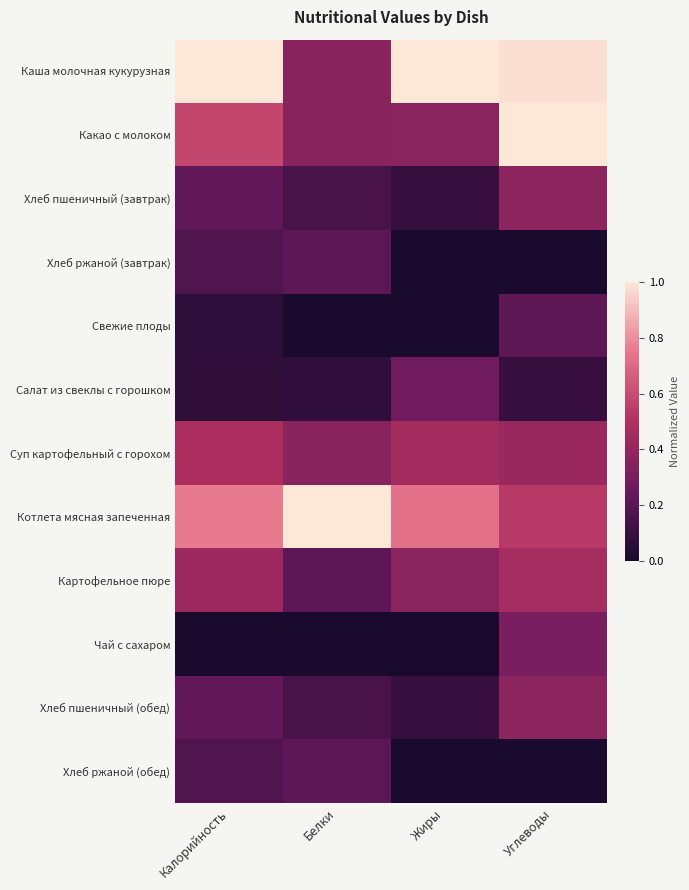

Reading left to right, extract all data points from this chart.

Каша молочная кукурузная: Калорийность=1.0	Белки=0.4	Жиры=1.0	Углеводы=1.0
Какао с молоком: Калорийность=0.6	Белки=0.4	Жиры=0.4	Углеводы=1.0
Хлеб пшеничный (завтрак): Калорийность=0.2	Белки=0.1	Жиры=0.1	Углеводы=0.4
Хлеб ржаной (завтрак): Калорийность=0.2	Белки=0.2	Жиры=0.0	Углеводы=0.0
Свежие плоды: Калорийность=0.1	Белки=0.0	Жиры=0.0	Углеводы=0.2
Салат из свеклы с горошком: Калорийность=0.1	Белки=0.1	Жиры=0.3	Углеводы=0.1
Суп картофельный с горохом: Калорийность=0.5	Белки=0.4	Жиры=0.5	Углеводы=0.4
Котлета мясная запеченная: Калорийность=0.8	Белки=1.0	Жиры=0.7	Углеводы=0.5
Картофельное пюре: Калорийность=0.4	Белки=0.2	Жиры=0.4	Углеводы=0.5
Чай с сахаром: Калорийность=0.0	Белки=0.0	Жиры=0.0	Углеводы=0.3
Хлеб пшеничный (обед): Калорийность=0.2	Белки=0.1	Жиры=0.1	Углеводы=0.4
Хлеб ржаной (обед): Калорийность=0.2	Белки=0.2	Жиры=0.0	Углеводы=0.0